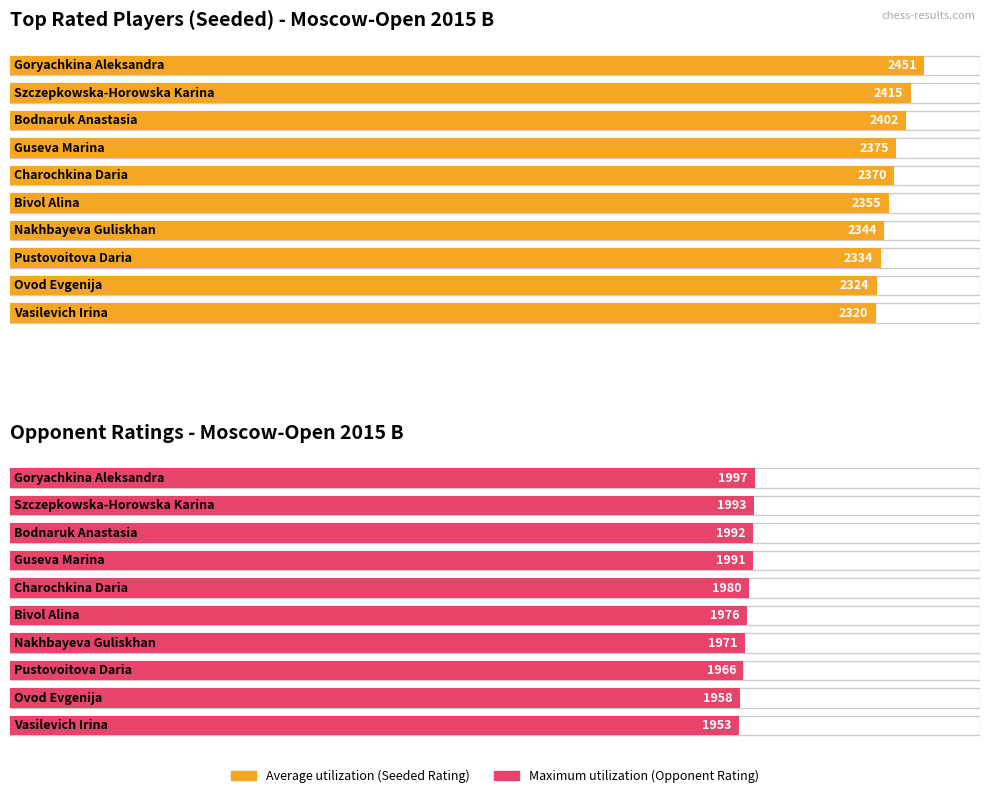

The value of Average utilization at Nakhbayeva Guliskhan is 3303. True or false?

False